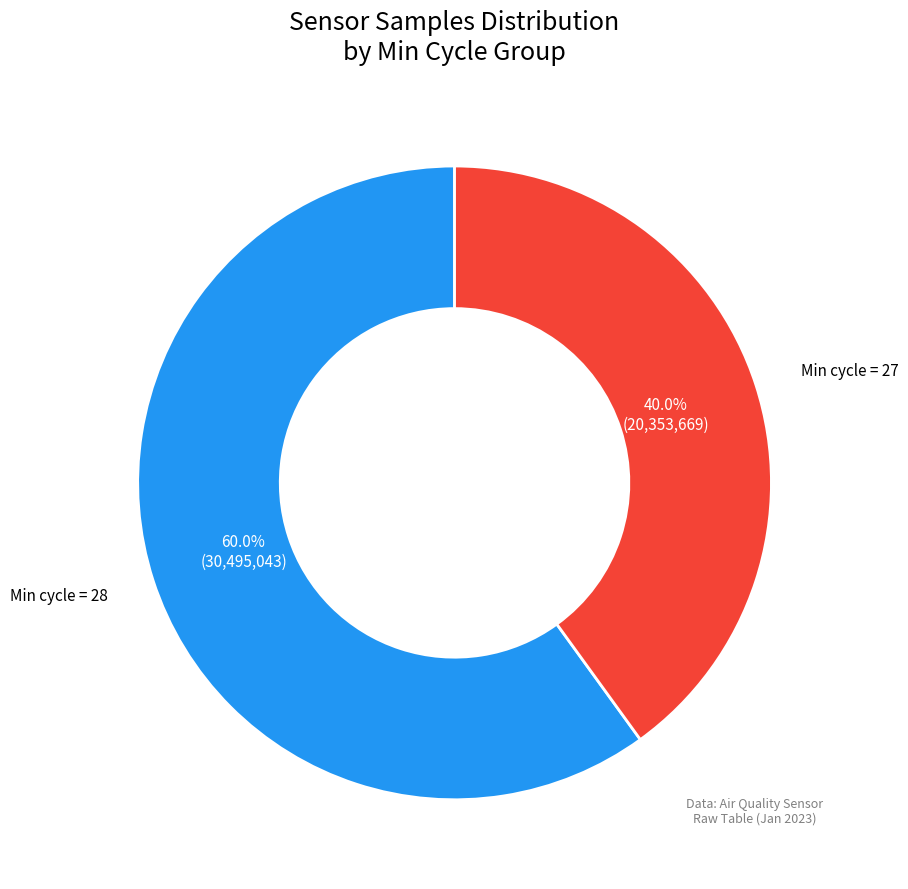

Count the number of slices in the pie.

2